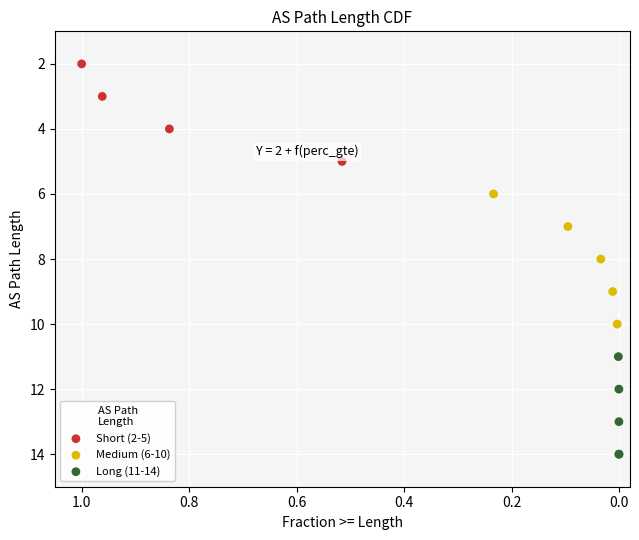

Which series has the largest Y range (max minus min)?

Medium (6-10)